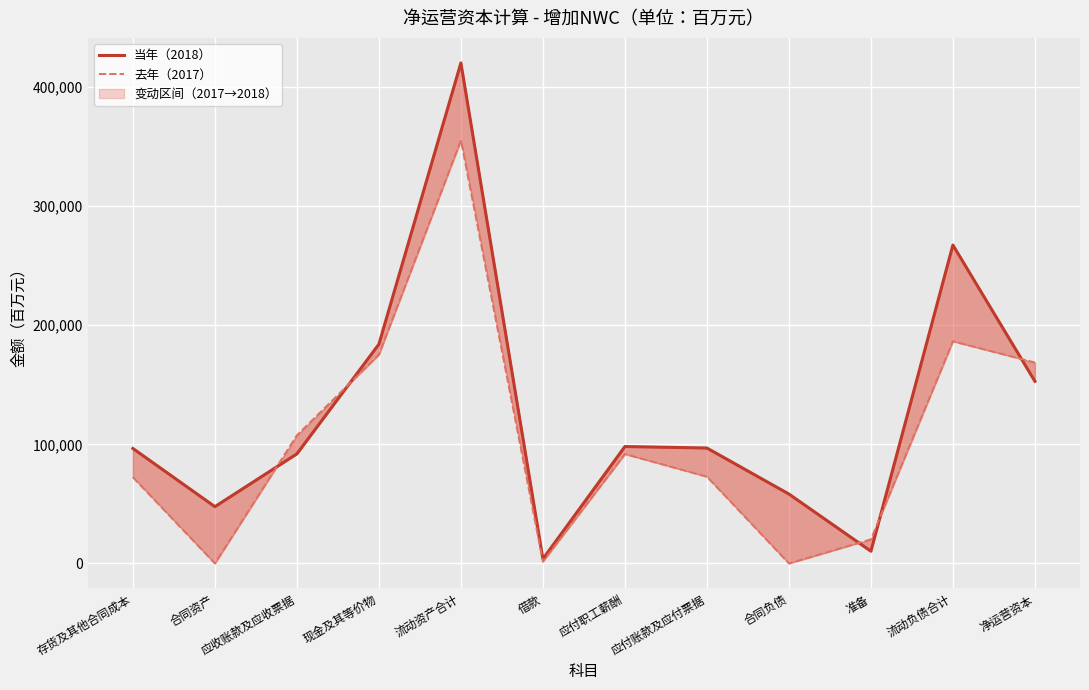

Does the chart display data point markers on the line(s)?

No